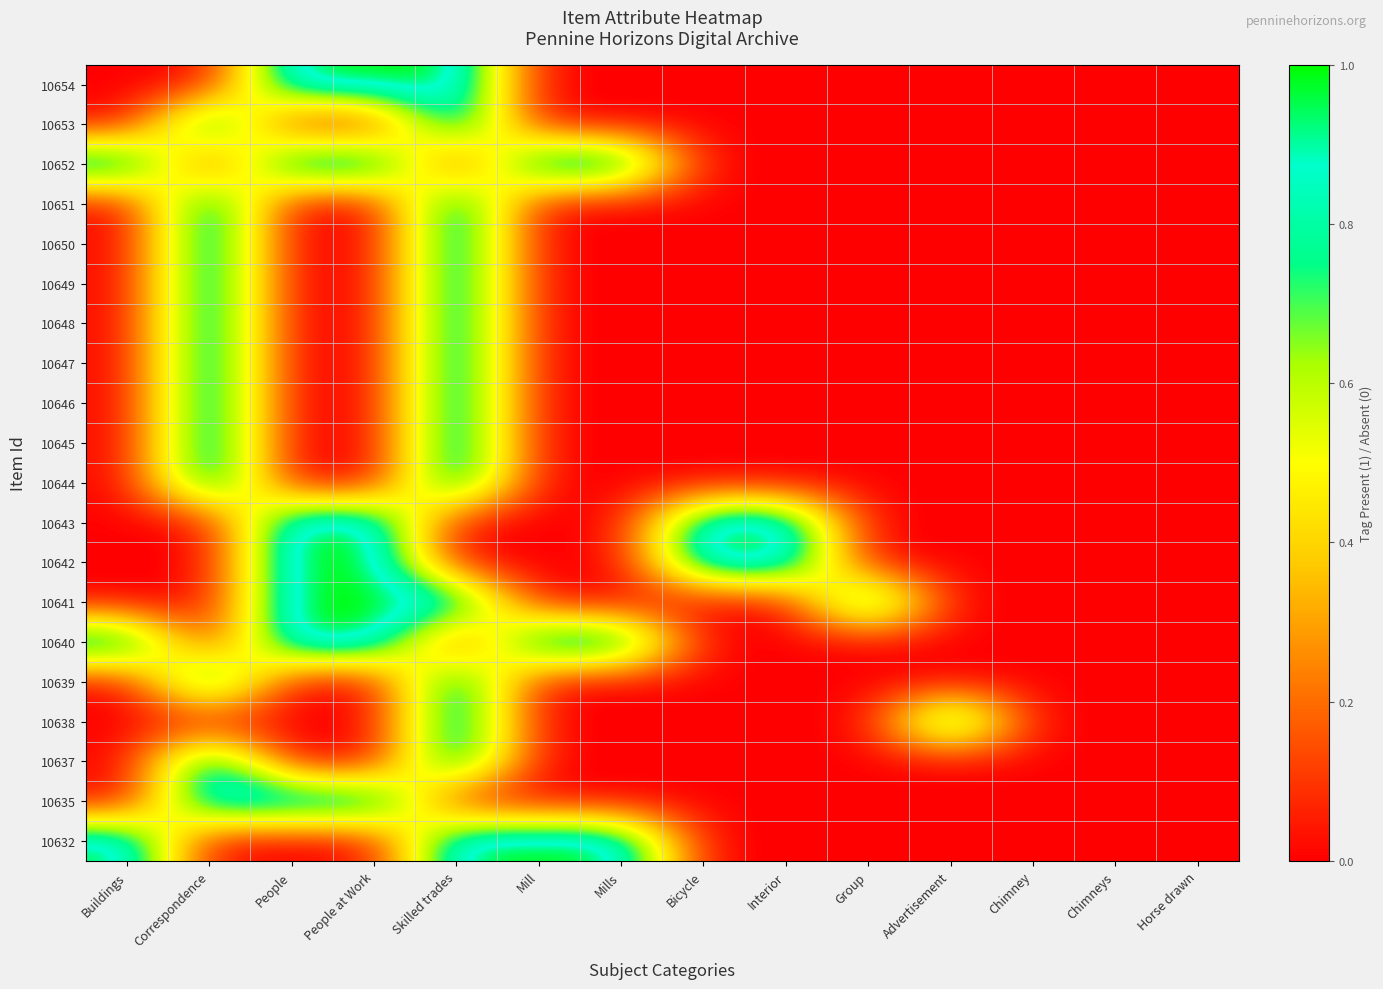

At Skilled trades, list the series in order from smallest to largest.

10652, 10643, 10642, 10640, 10635, 10654, 10653, 10651, 10650, 10649, 10648, 10647, 10646, 10645, 10644, 10641, 10639, 10638, 10637, 10632